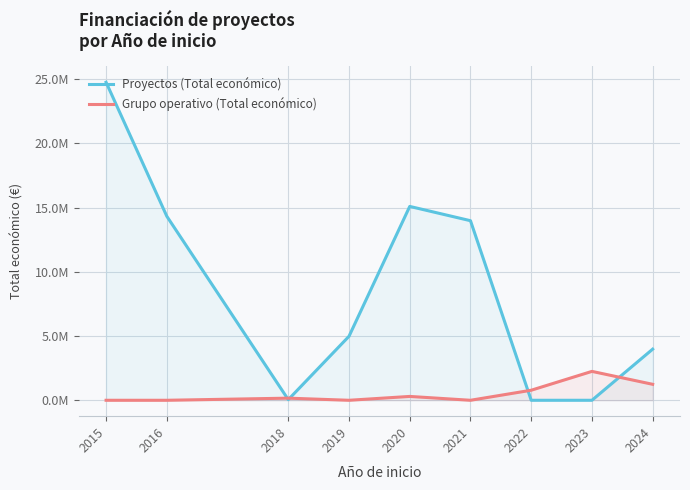

Which series has the largest total across all categories?

Proyectos (Total económico)